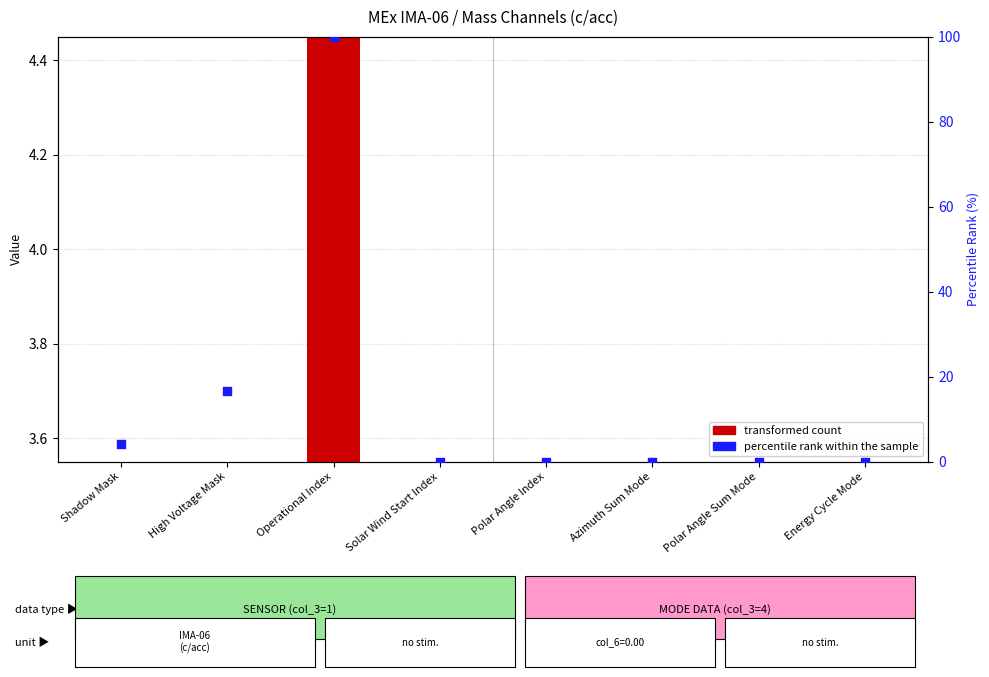

Which series reaches the minimum Y coordinate?

transformed count